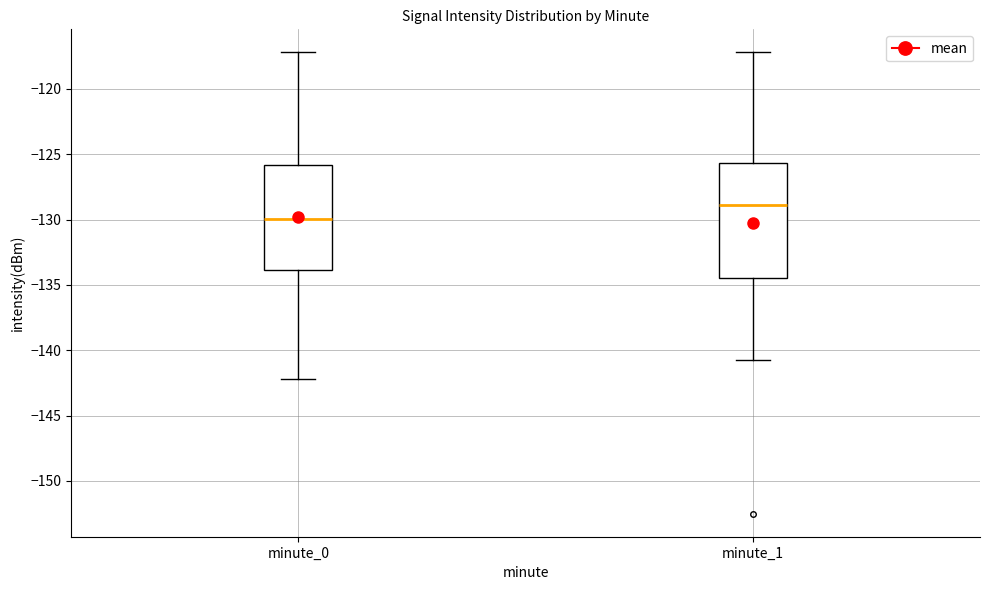

Where is the lower edge of the box for minute_0 on the y-axis? The values are not printed on the chart, so give them approximately, as read against the axis.

-134.0